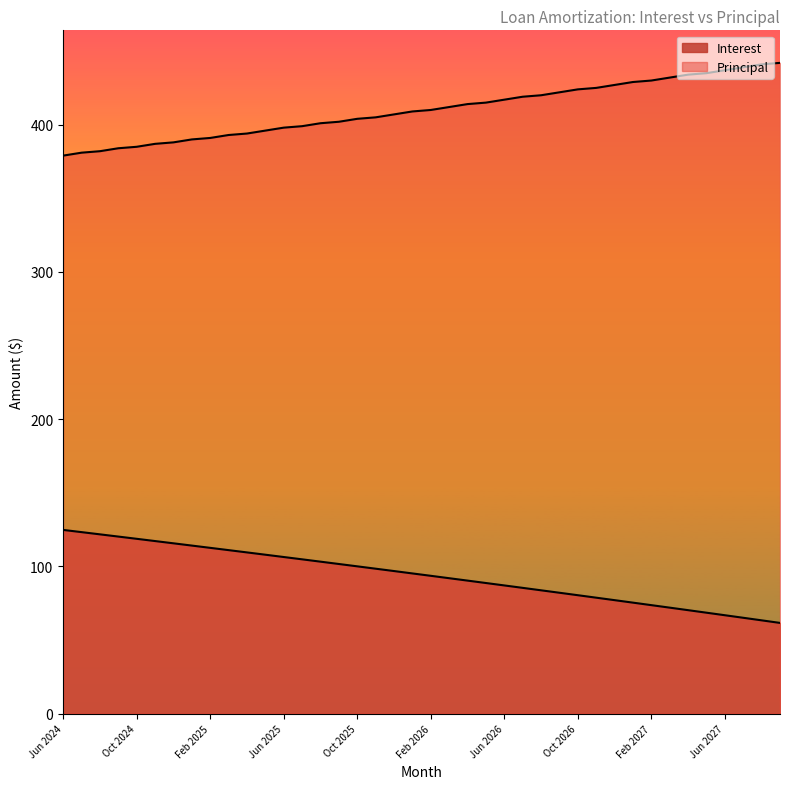

At which label is Interest closest to 93?

Feb 2026